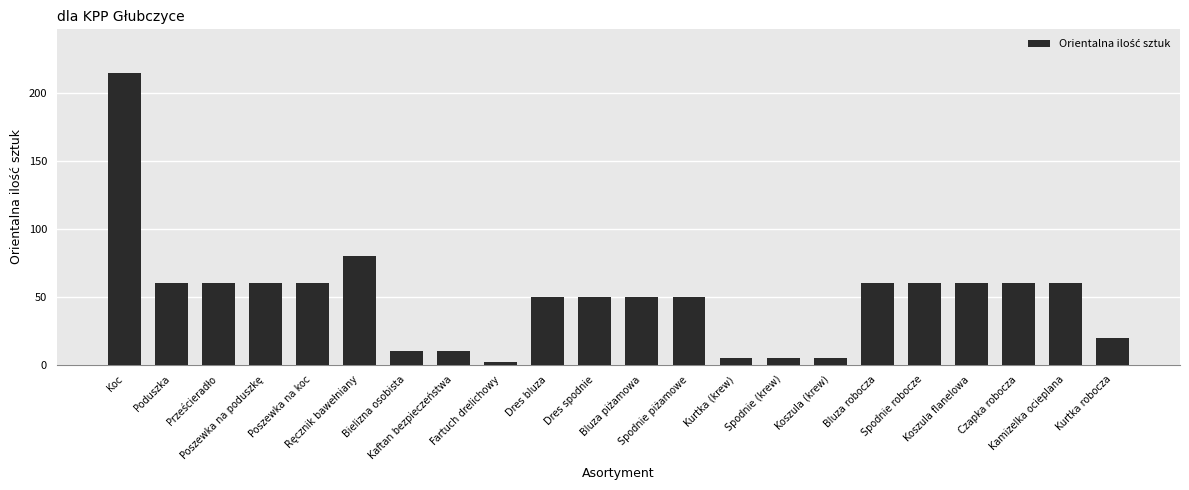

What is the difference between the maximum and minimum values?

213